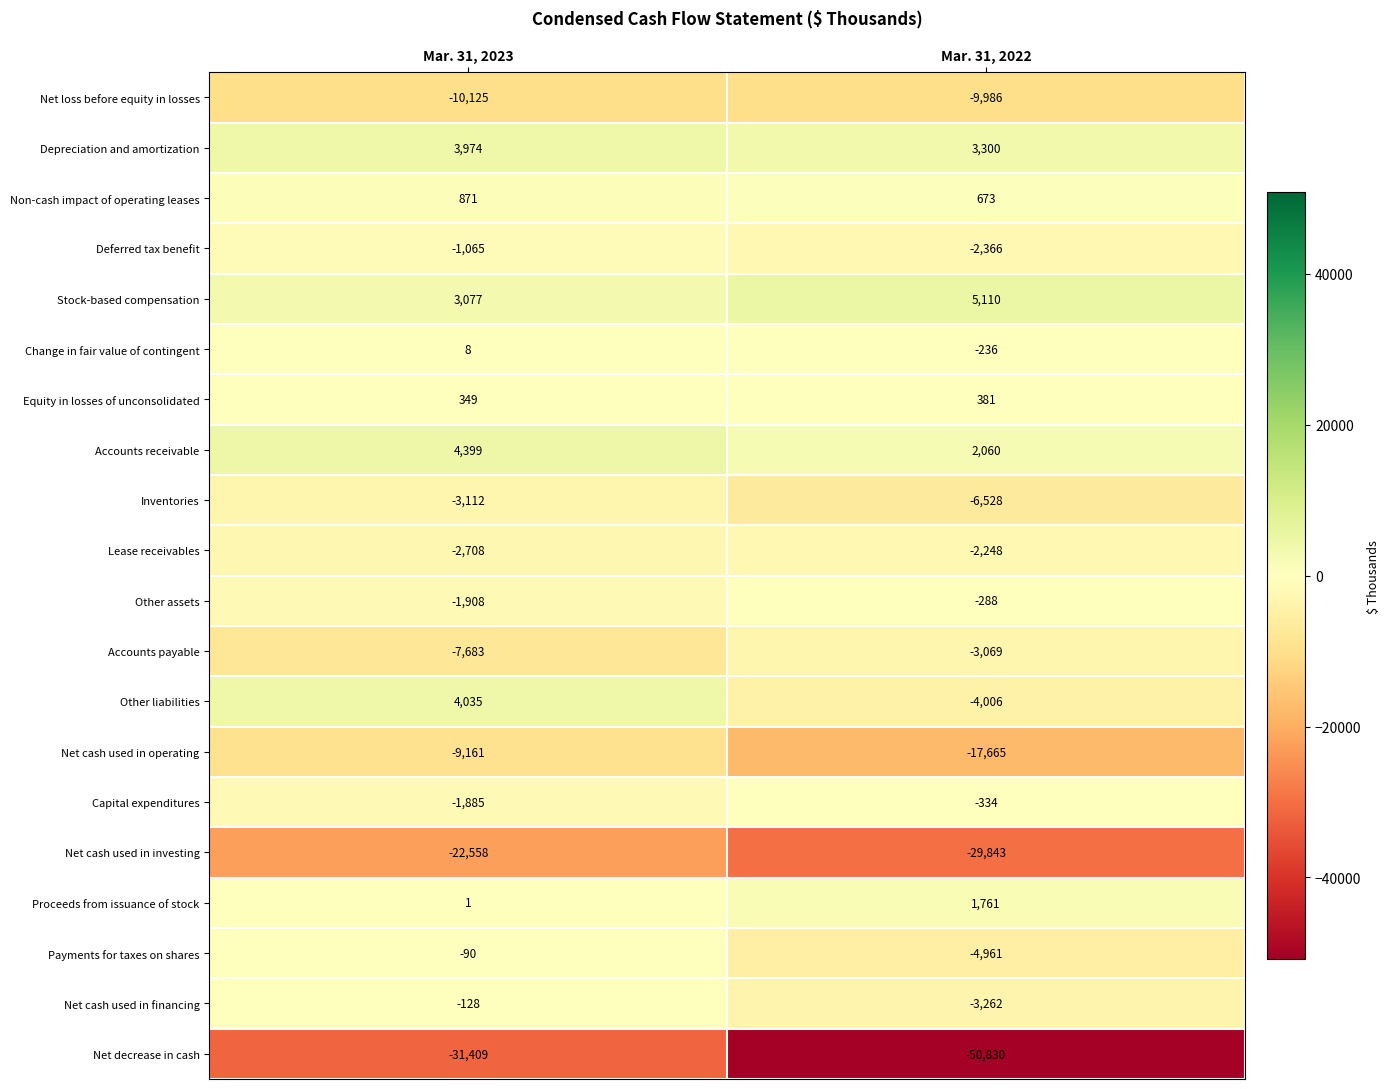

At which label does Net decrease in cash reach its minimum?

Mar. 31, 2022